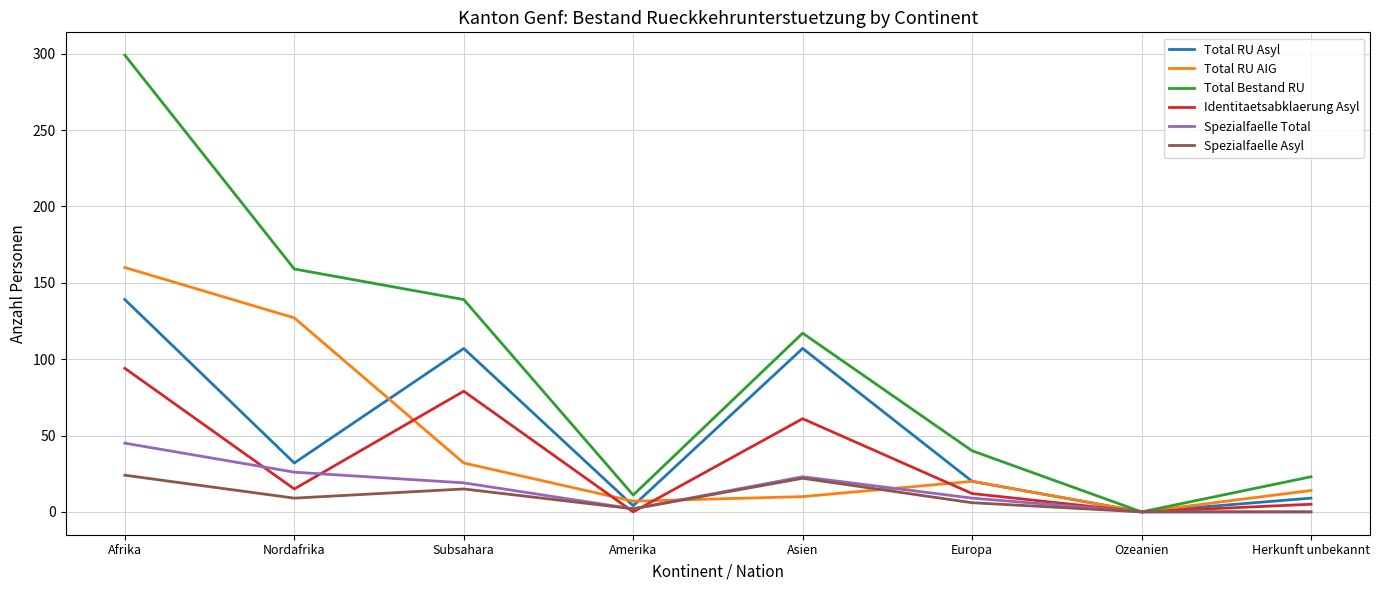

Reading left to right, extract all data points from this chart.

Total RU Asyl: Afrika=139	Nordafrika=32	Subsahara=107	Amerika=4	Asien=107	Europa=20	Ozeanien=0	Herkunft unbekannt=9
Total RU AIG: Afrika=160	Nordafrika=127	Subsahara=32	Amerika=7	Asien=10	Europa=20	Ozeanien=0	Herkunft unbekannt=14
Total Bestand RU: Afrika=299	Nordafrika=159	Subsahara=139	Amerika=11	Asien=117	Europa=40	Ozeanien=0	Herkunft unbekannt=23
Identitaetsabklaerung Asyl: Afrika=94	Nordafrika=15	Subsahara=79	Amerika=0	Asien=61	Europa=12	Ozeanien=0	Herkunft unbekannt=5
Spezialfaelle Total: Afrika=45	Nordafrika=26	Subsahara=19	Amerika=2	Asien=23	Europa=9	Ozeanien=0	Herkunft unbekannt=0
Spezialfaelle Asyl: Afrika=24	Nordafrika=9	Subsahara=15	Amerika=2	Asien=22	Europa=6	Ozeanien=0	Herkunft unbekannt=0